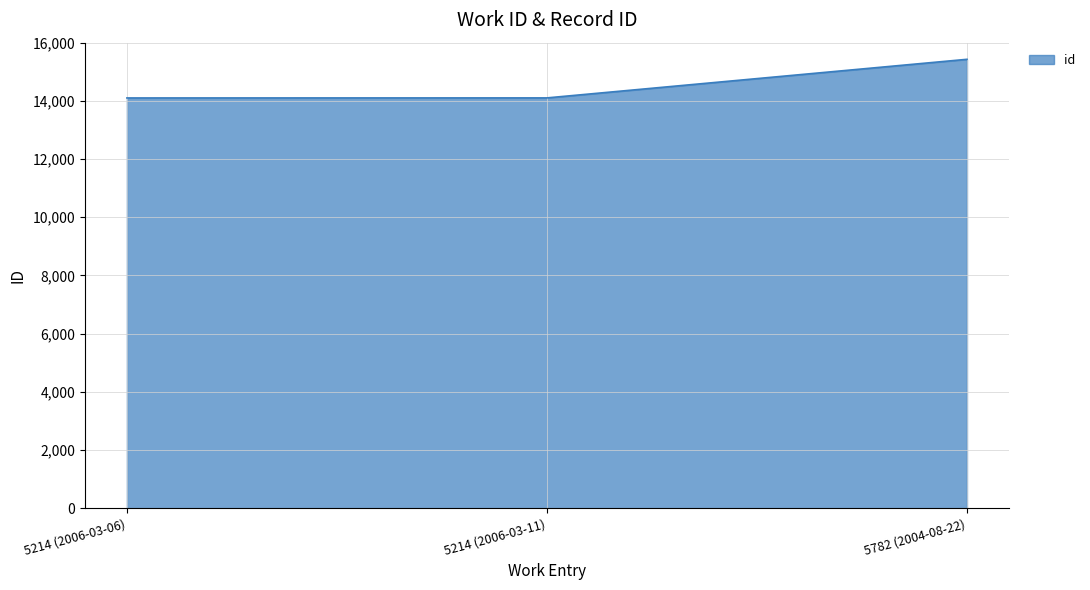

What is the difference between the maximum and minimum values?

1328